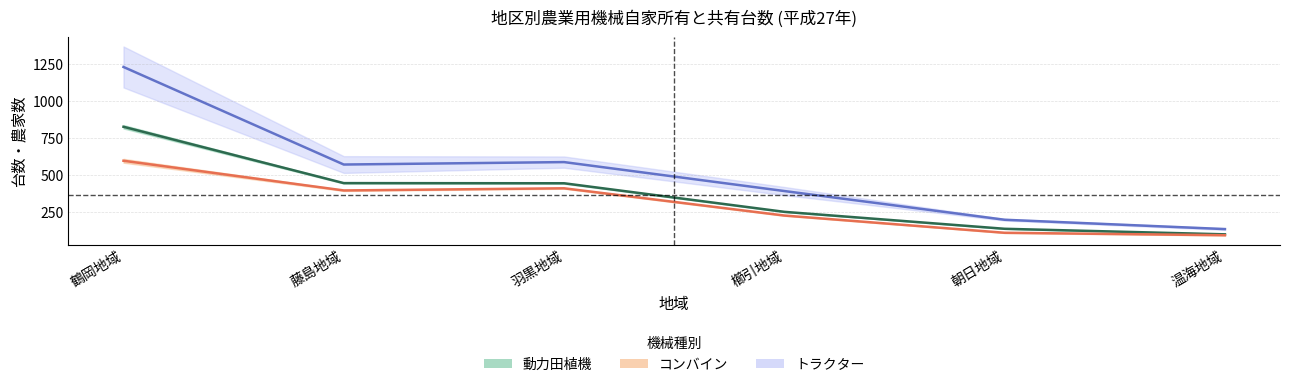

Which has a higher value, 櫛引地域 or 温海地域?

櫛引地域